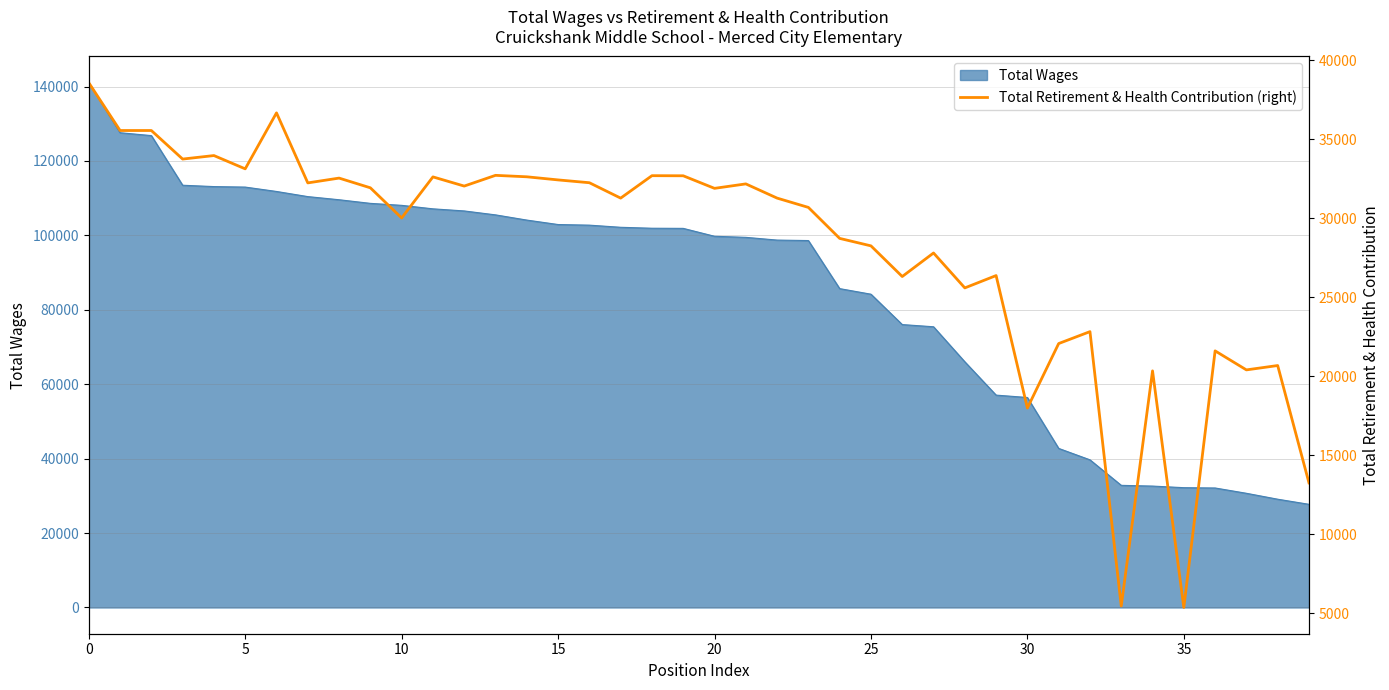

Does the chart have visible grid lines?

Yes